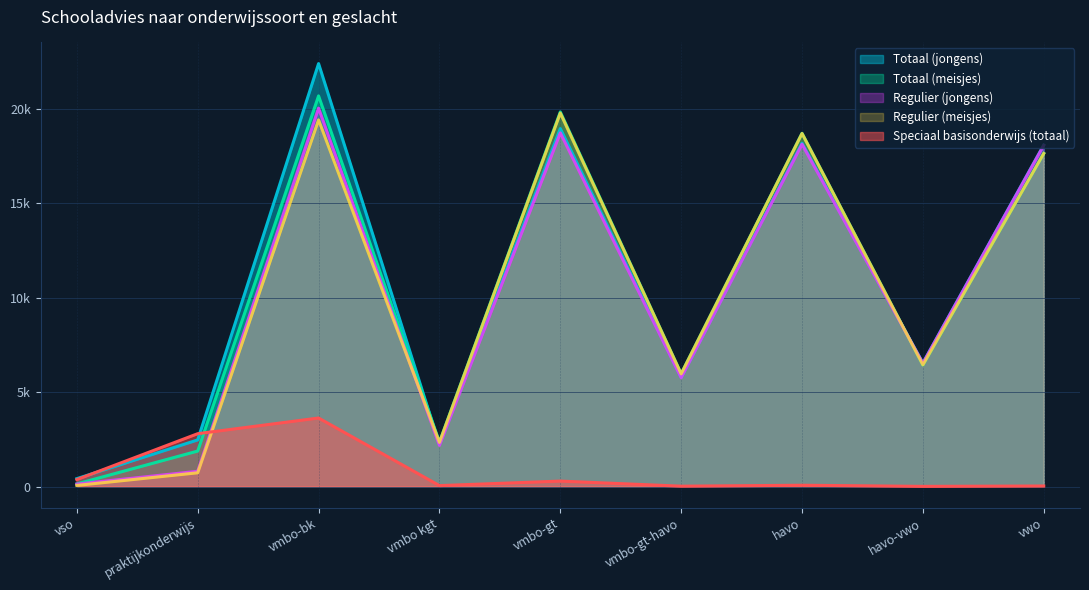

How many data points does each series have?

9